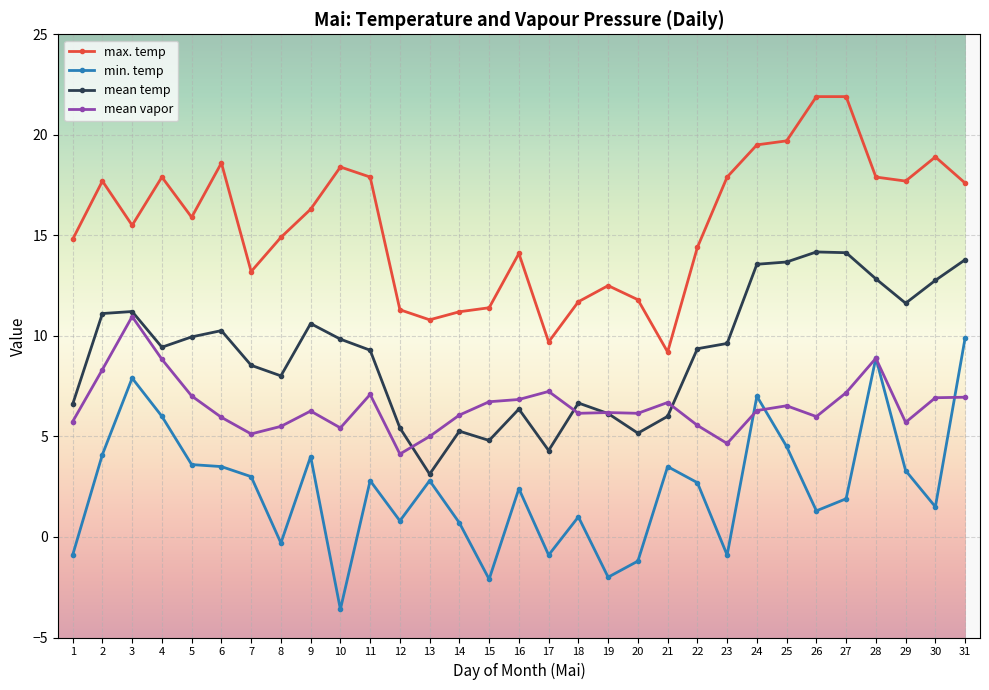

Does the chart have visible grid lines?

Yes